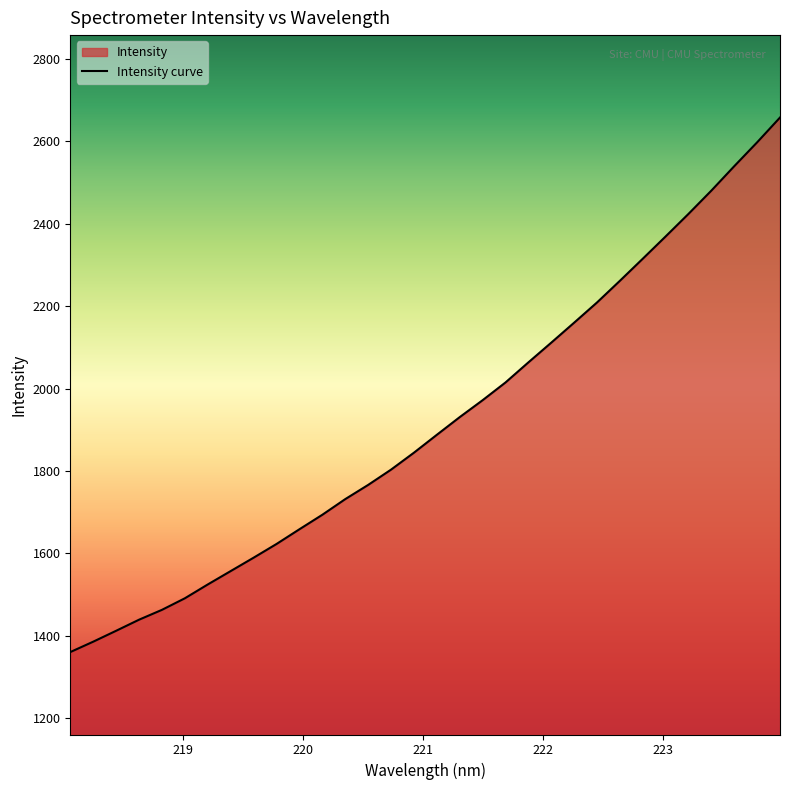

Does the chart display data point markers on the line(s)?

No